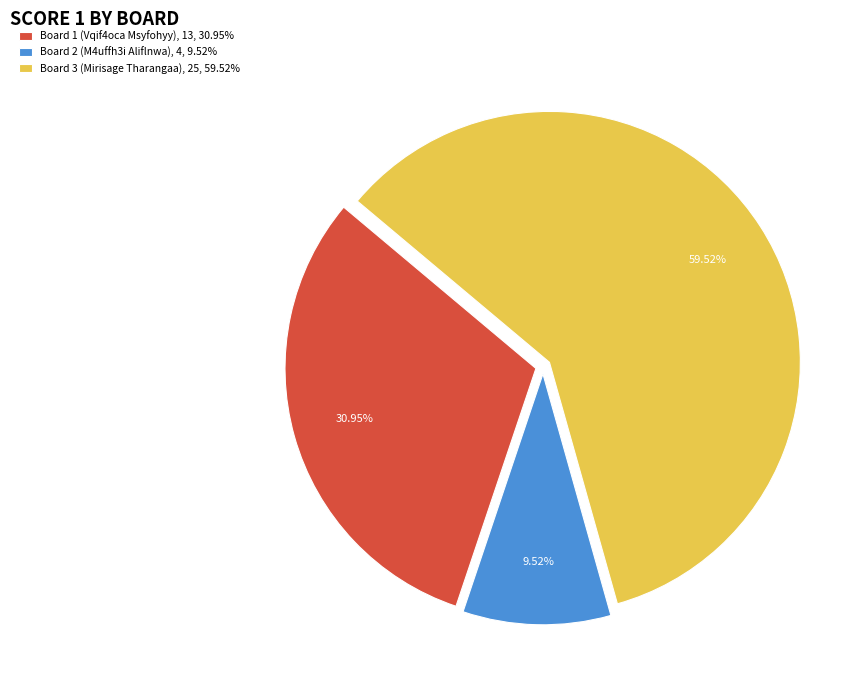

What is the largest slice in the pie chart?

Board 3 (Mirisage Tharangaa)